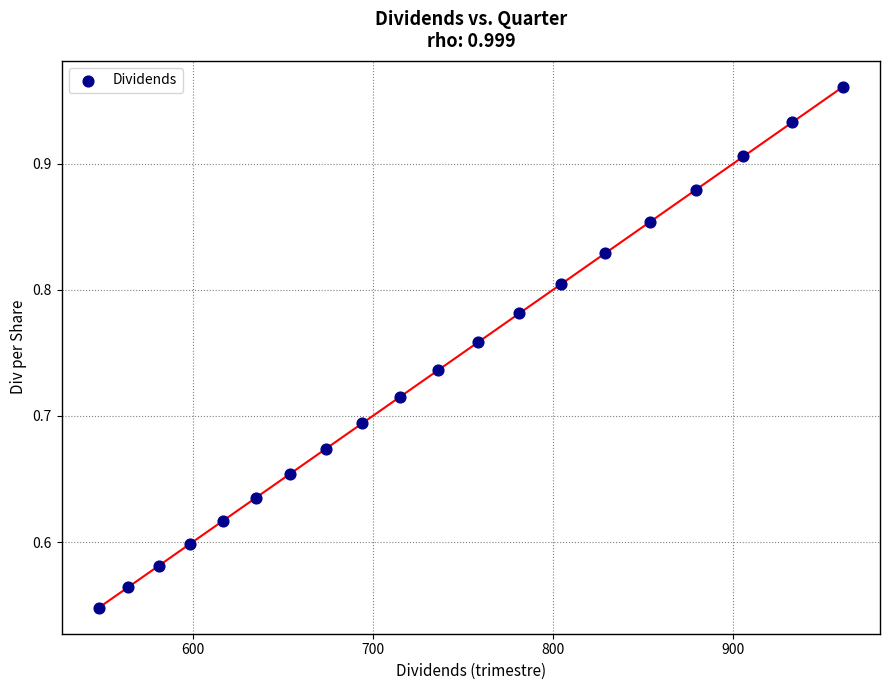

What is the range of X values (max minus min)?

412.9